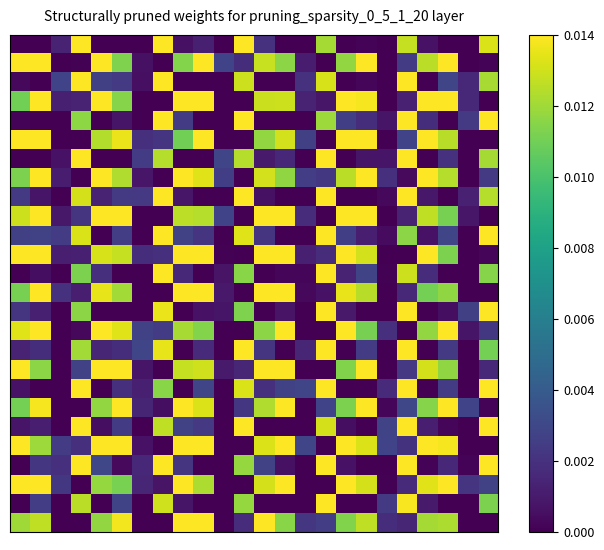

Which category has the highest value across all series?

3